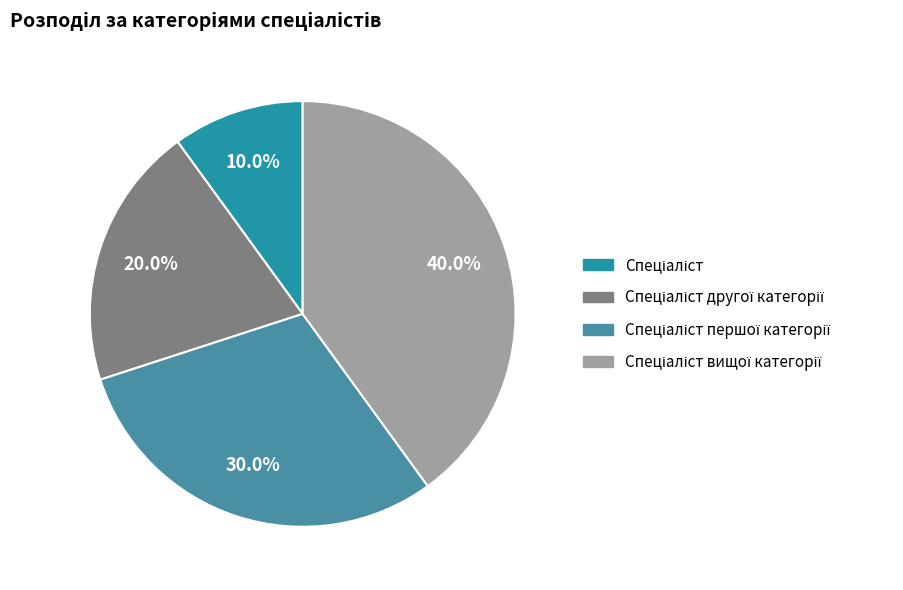

Is there a majority slice in this chart?

No